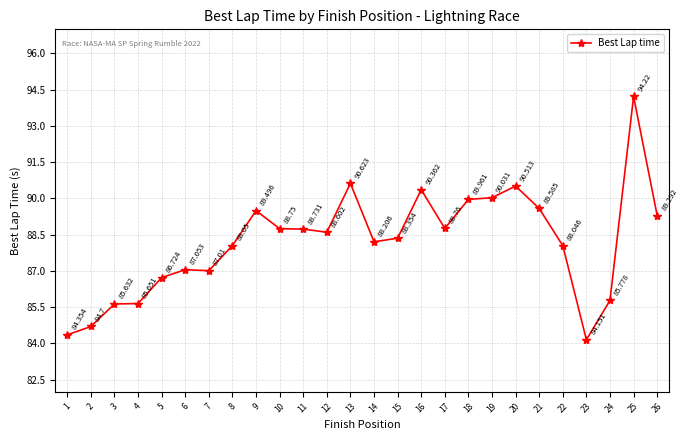

True or false: there are more than 2 points higher than both neighbors.

True